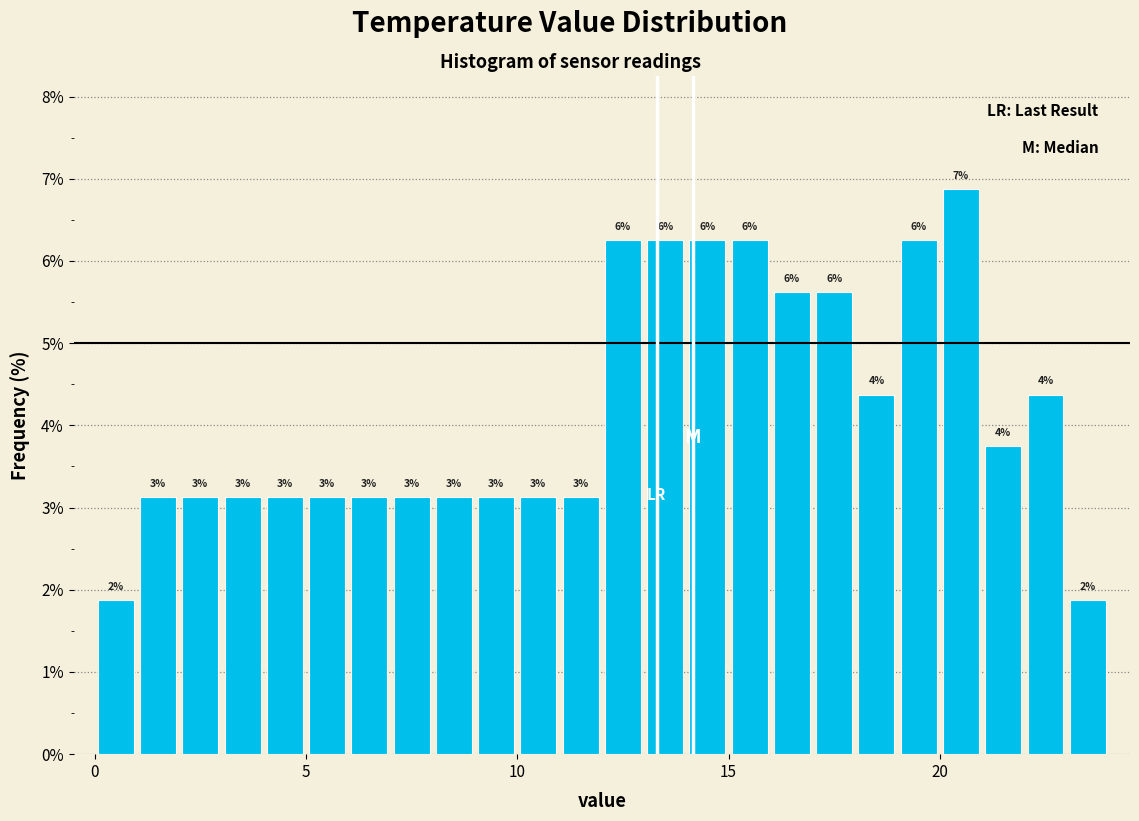

Around what value on the x-axis is the tallest bar? Give the approximate position of its centre, as read against the axis.

20.5